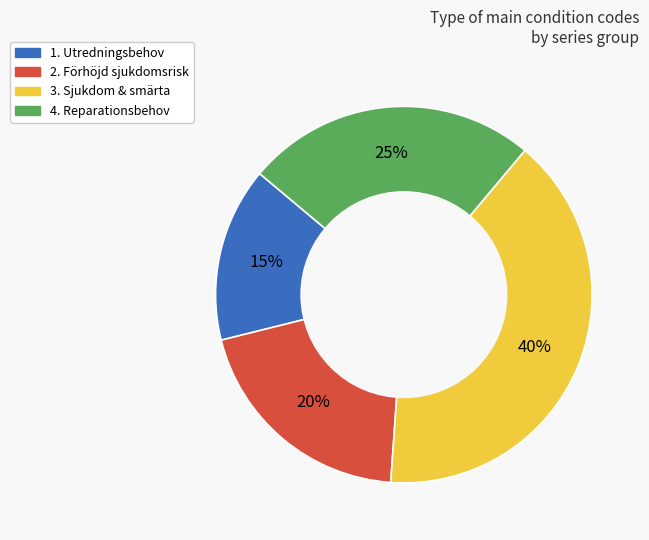

To the nearest percent, what percentage of the pie is 2. Förhöjd sjukdomsrisk?

20%